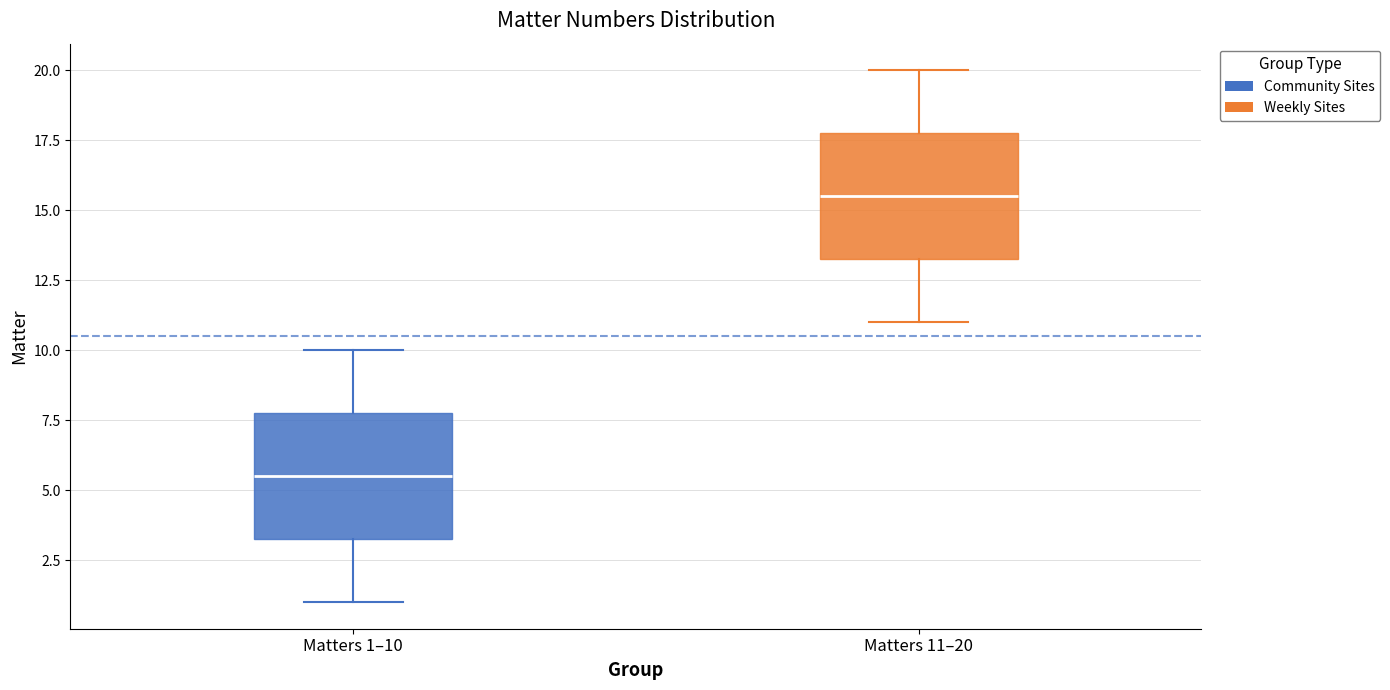

Which box's median line is the lowest?

Matters 1–10